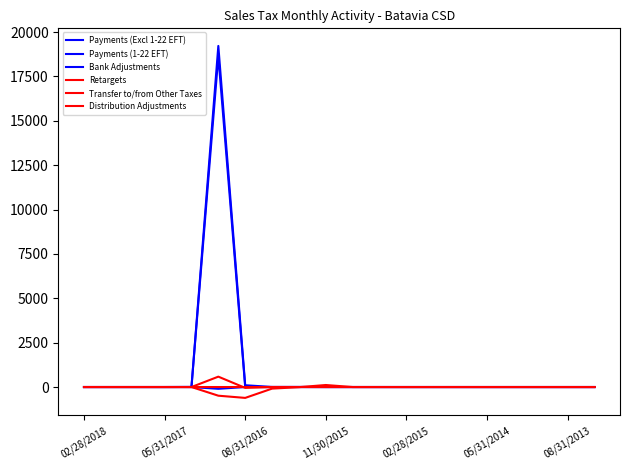

Is this an area chart (filled region under the line)?

No